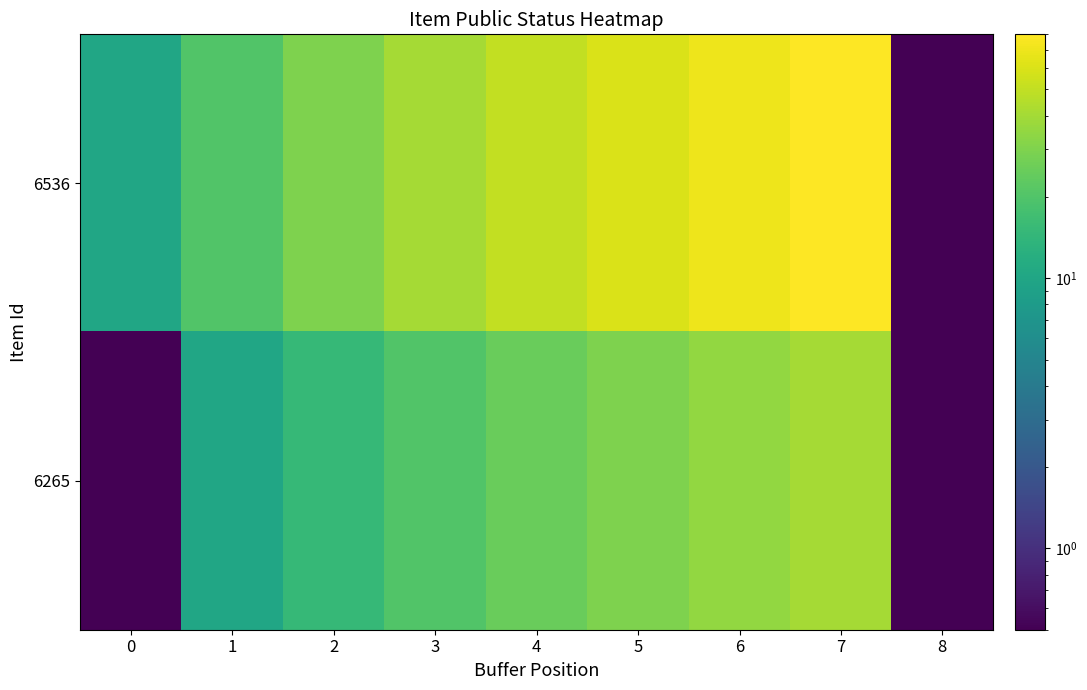

Reading right to left, what are all the values shown in this chart?

6536: 8=0.0	7=80.0	6=70.0	5=60.0	4=50.0	3=40.0	2=30.0	1=20.0	0=10.0
6265: 8=0.0	7=40.0	6=35.0	5=30.0	4=25.0	3=20.0	2=15.0	1=10.0	0=0.5